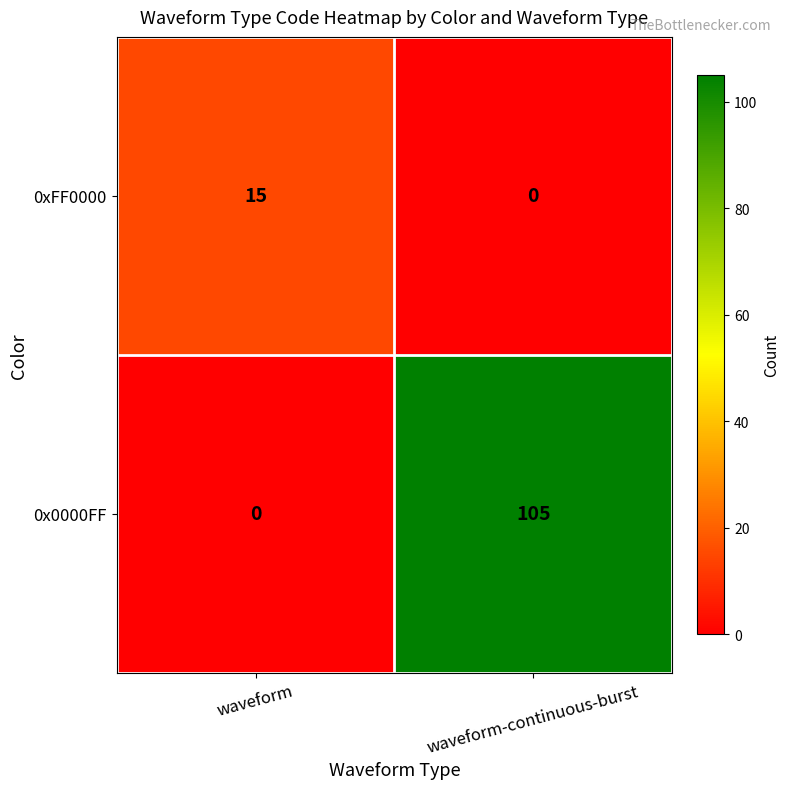

Reading left to right, list all the values displayed in this chart.

0xFF0000: 15	0
0x0000FF: 0	105